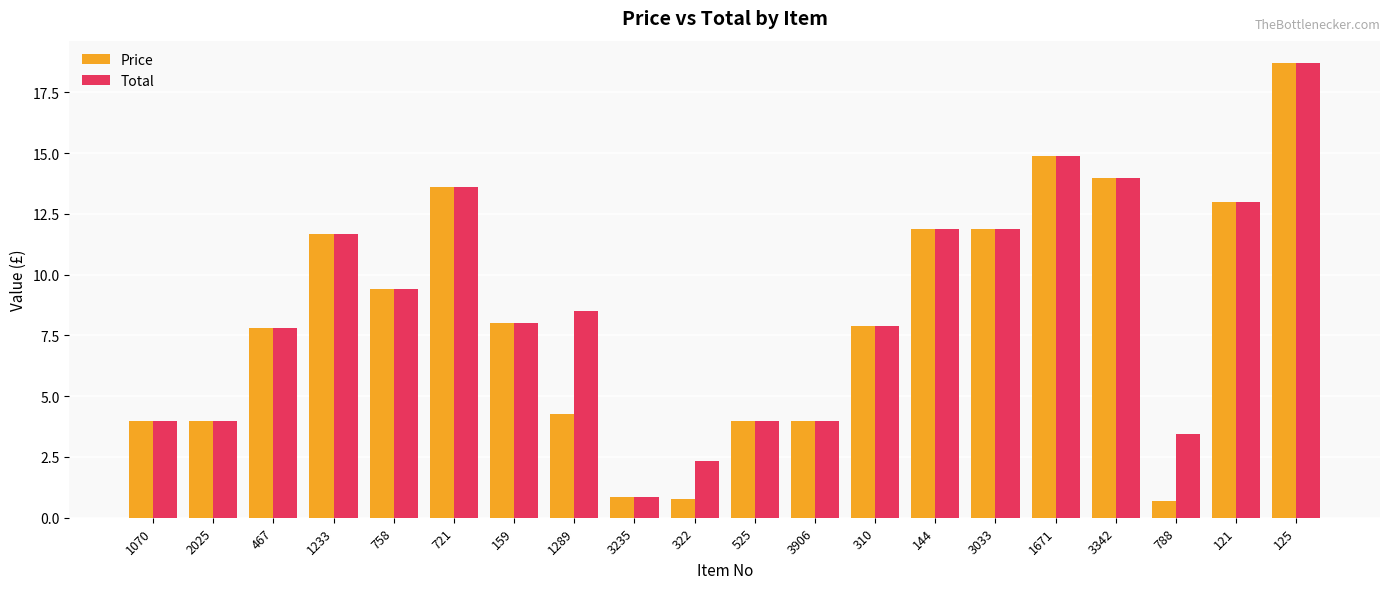

At which label does Price first exceed 7?

467